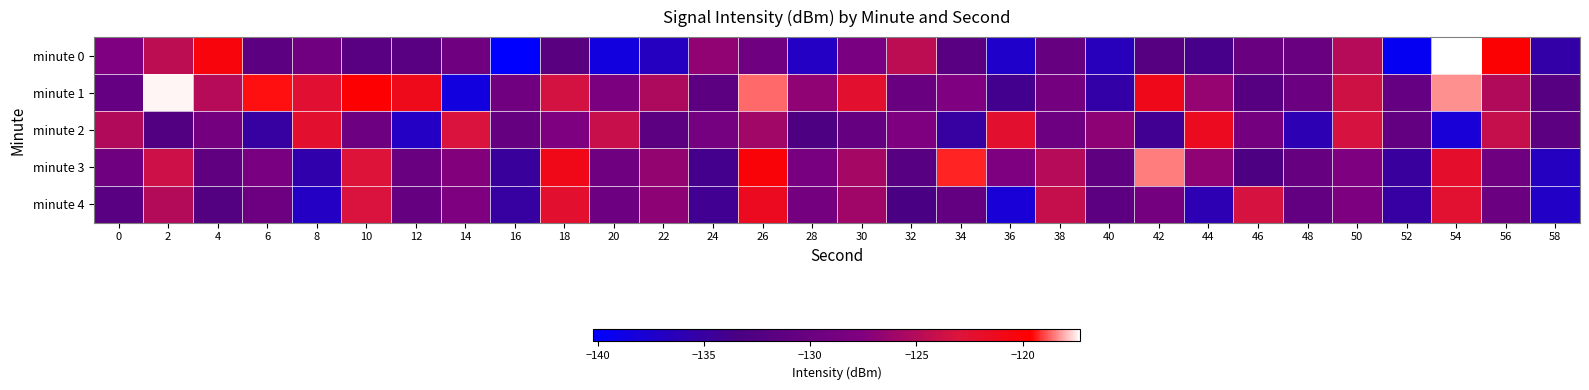

What is the difference between the highest and lowest values at 44?

14.6